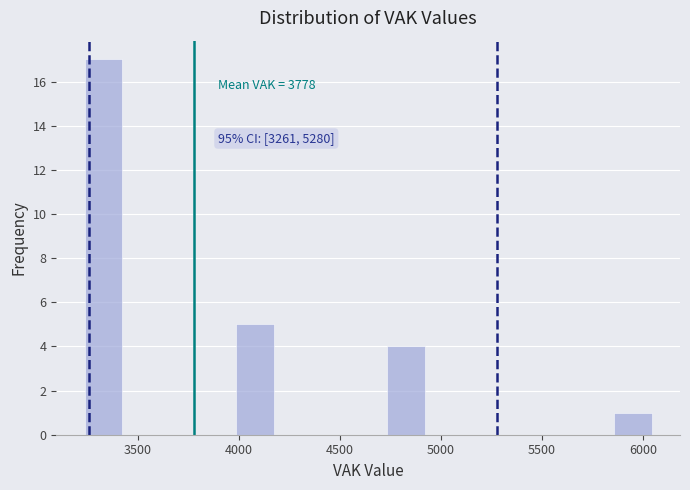

Around what value on the x-axis is the tallest bar? Give the approximate position of its centre, as read against the axis.

3350